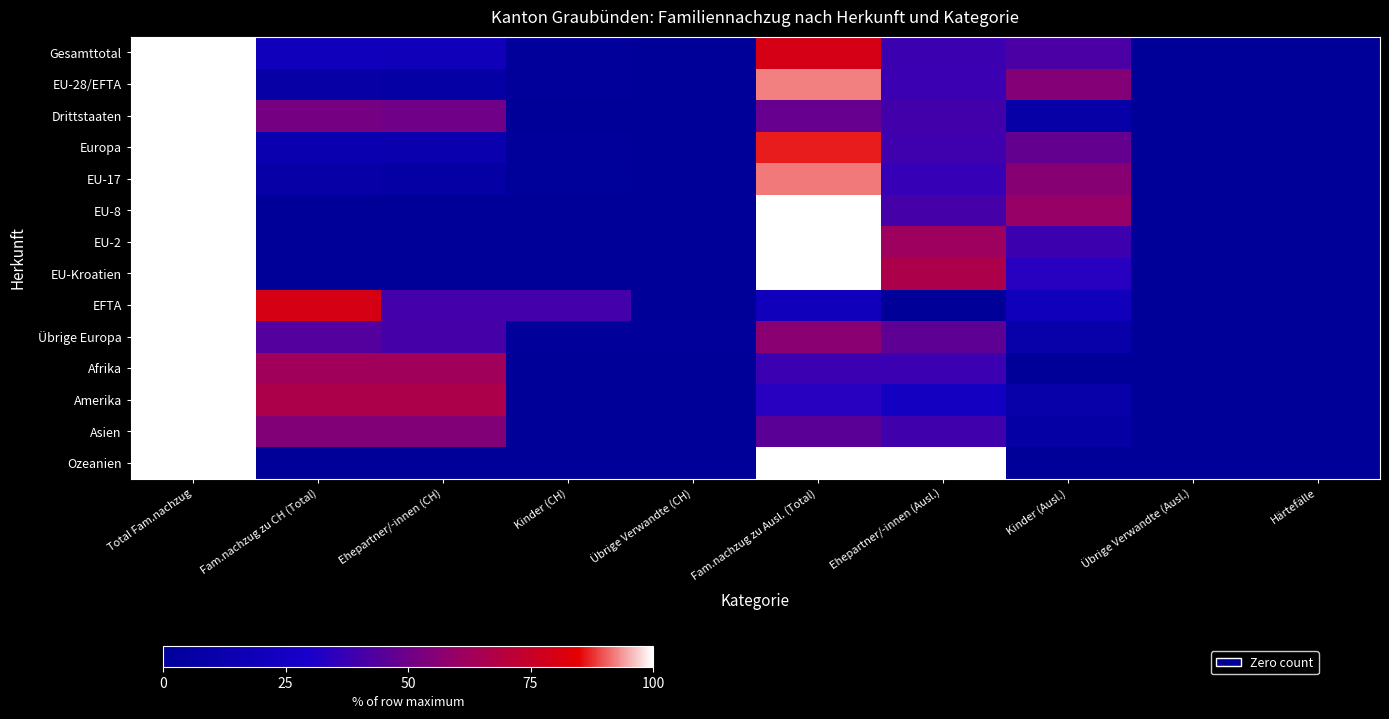

Which series has the largest total across all categories?

Gesamttotal